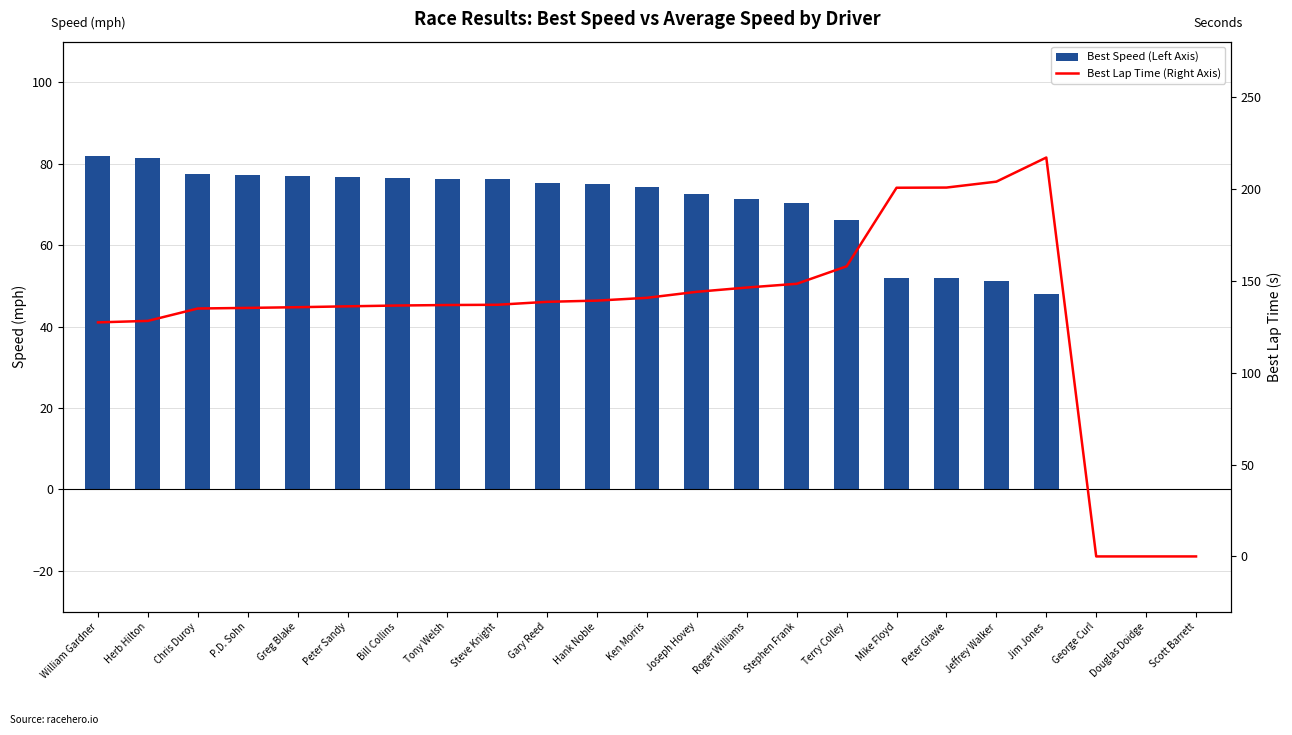

Which category has the lowest value in the Best Speed (Left Axis) series?

George Curl